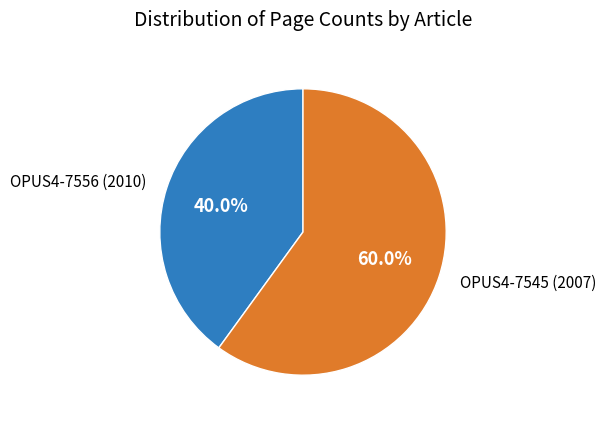

What is the smallest slice in the pie chart?

OPUS4-7556 (2010)